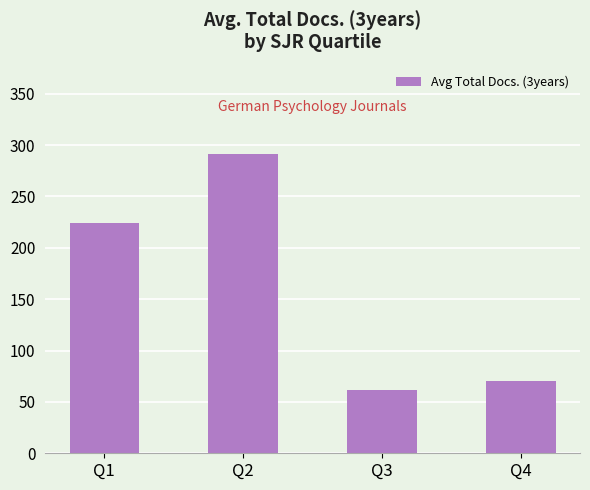

Approximately how many times larger is the value at Q4 compared to Q2?

0.2